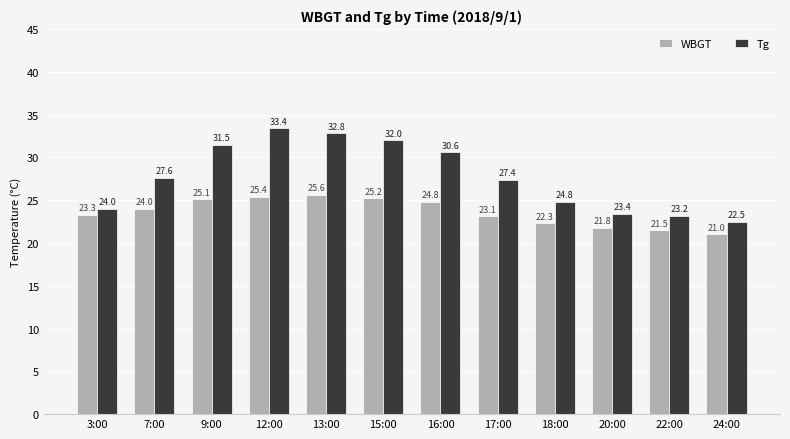

Which series changed the most between 12:00 and 22:00?

Tg